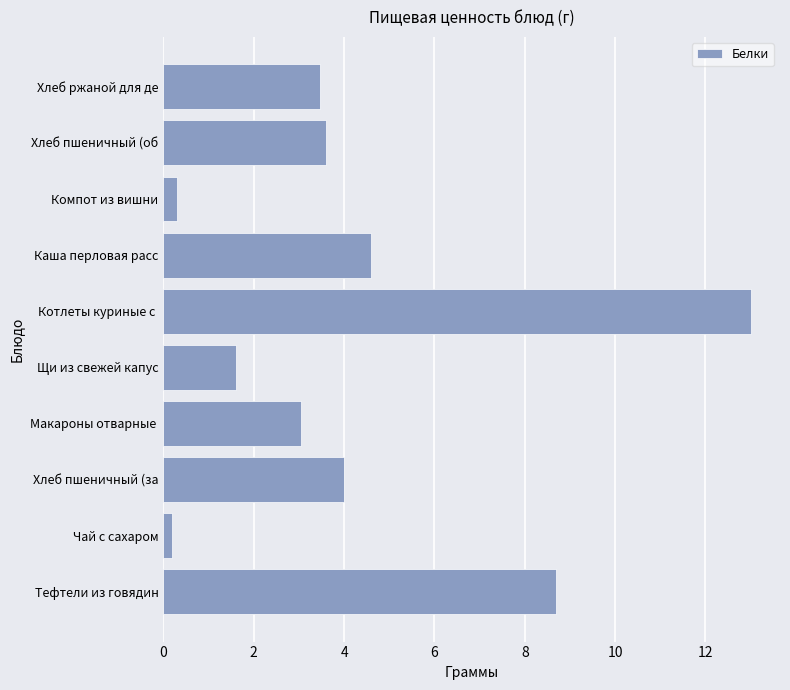

What is the approximate value at Макароны отварные ?

3.0